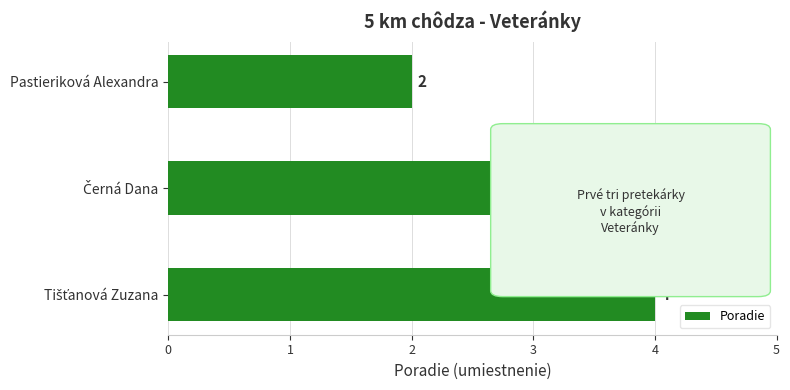

How many values are between 2 and 4?

3